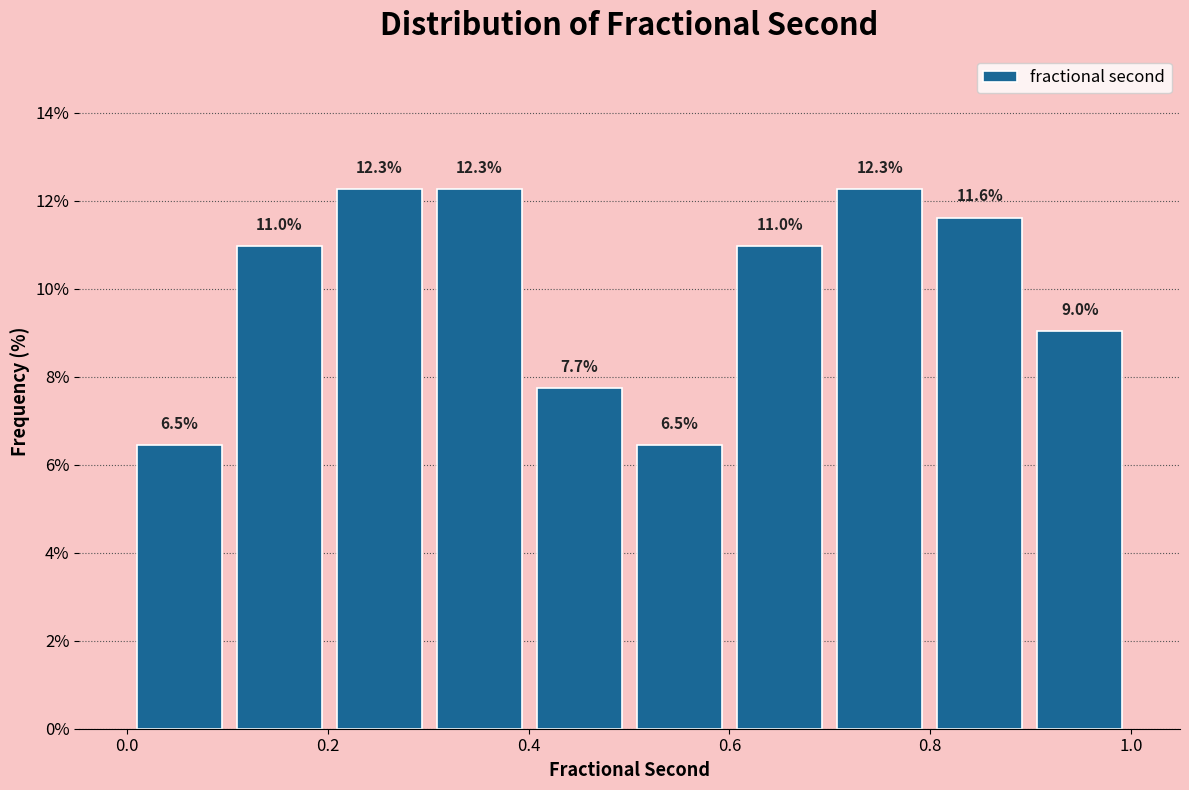

What is the height of the bar covering 0.7 to 0.8 on the x-axis? The bar edges are not printed on the chart, so give them approximately, as read against the axis.

12.3